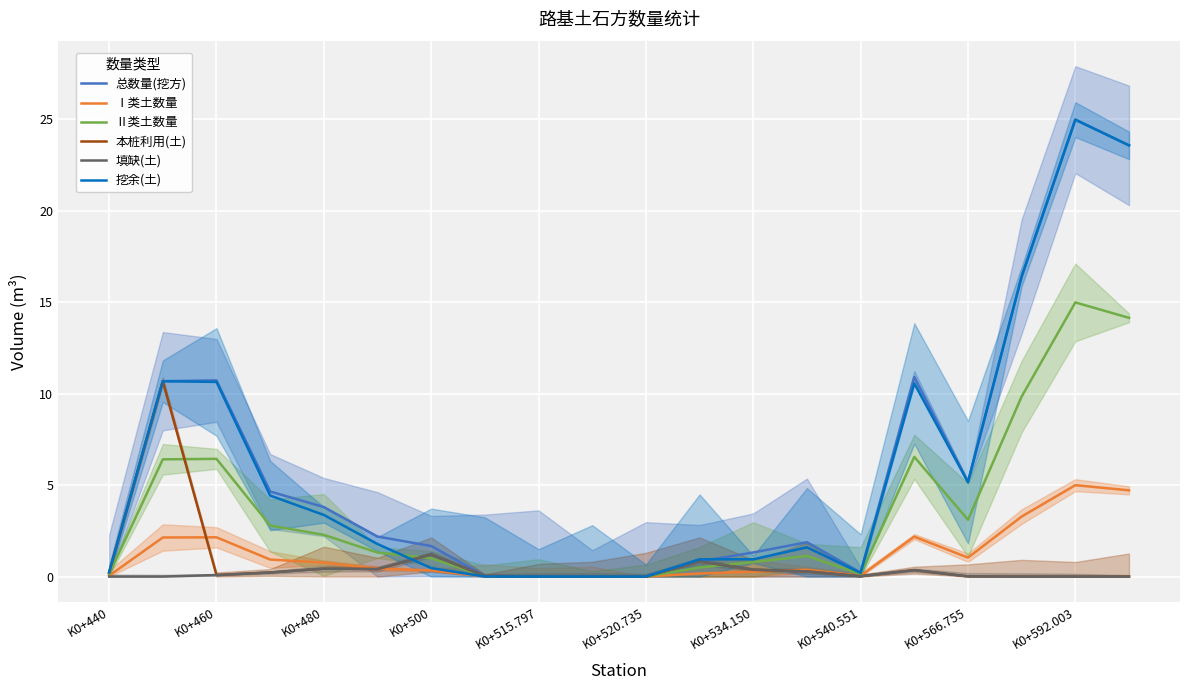

At which label is Ⅰ类土数量 closest to 2?

K0+460